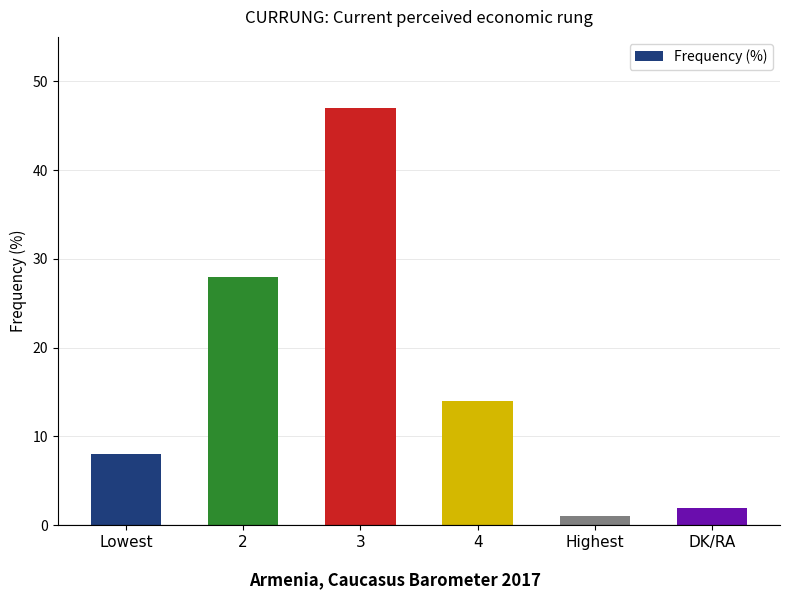

How many distinct data groups are displayed?

1